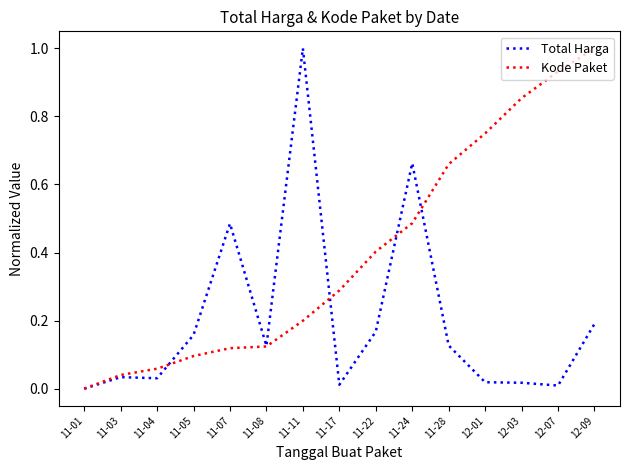

What is the spread (max minus min) of values at 11-07?

0.4